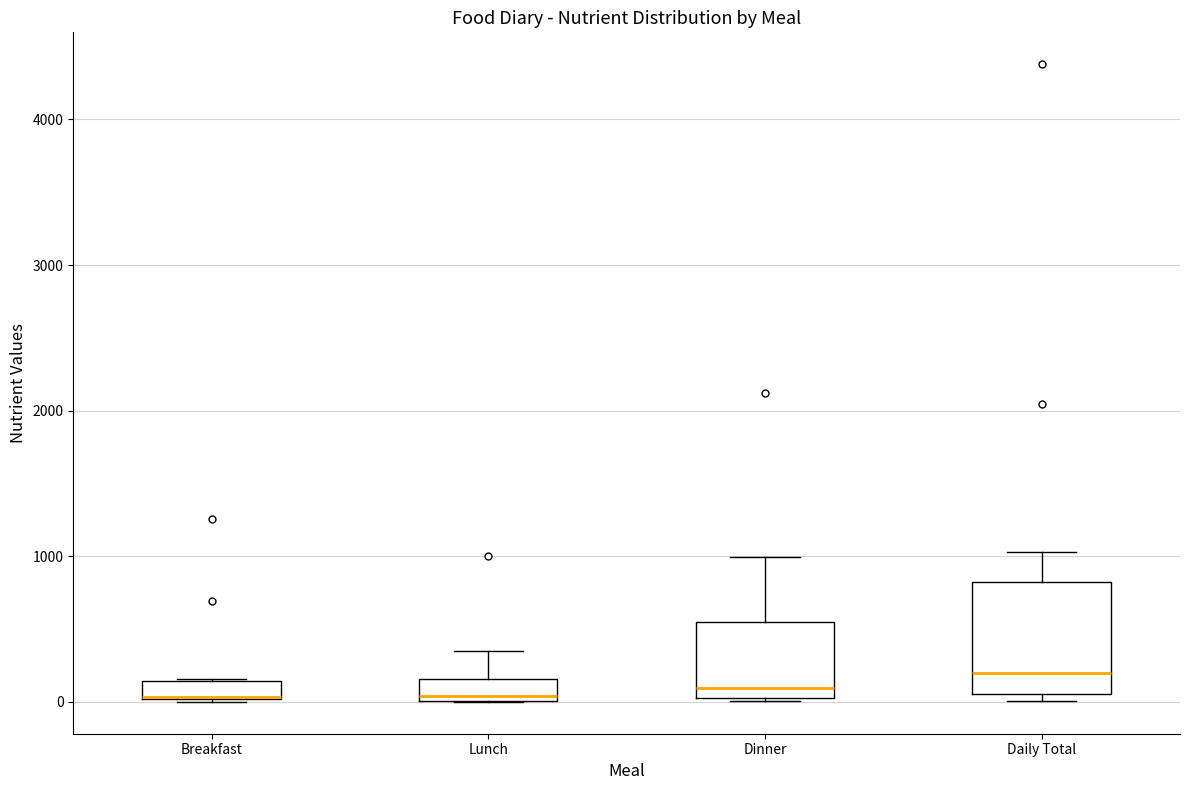

Where is the lower edge of the box for Breakfast on the y-axis? The values are not printed on the chart, so give them approximately, as read against the axis.

0